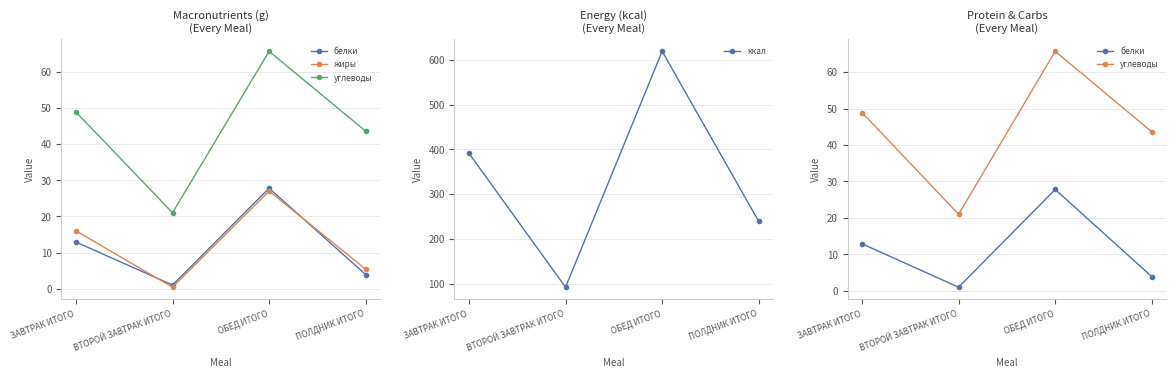

Read the углеводы value at ПОЛДНИК ИТОГО.

43.6